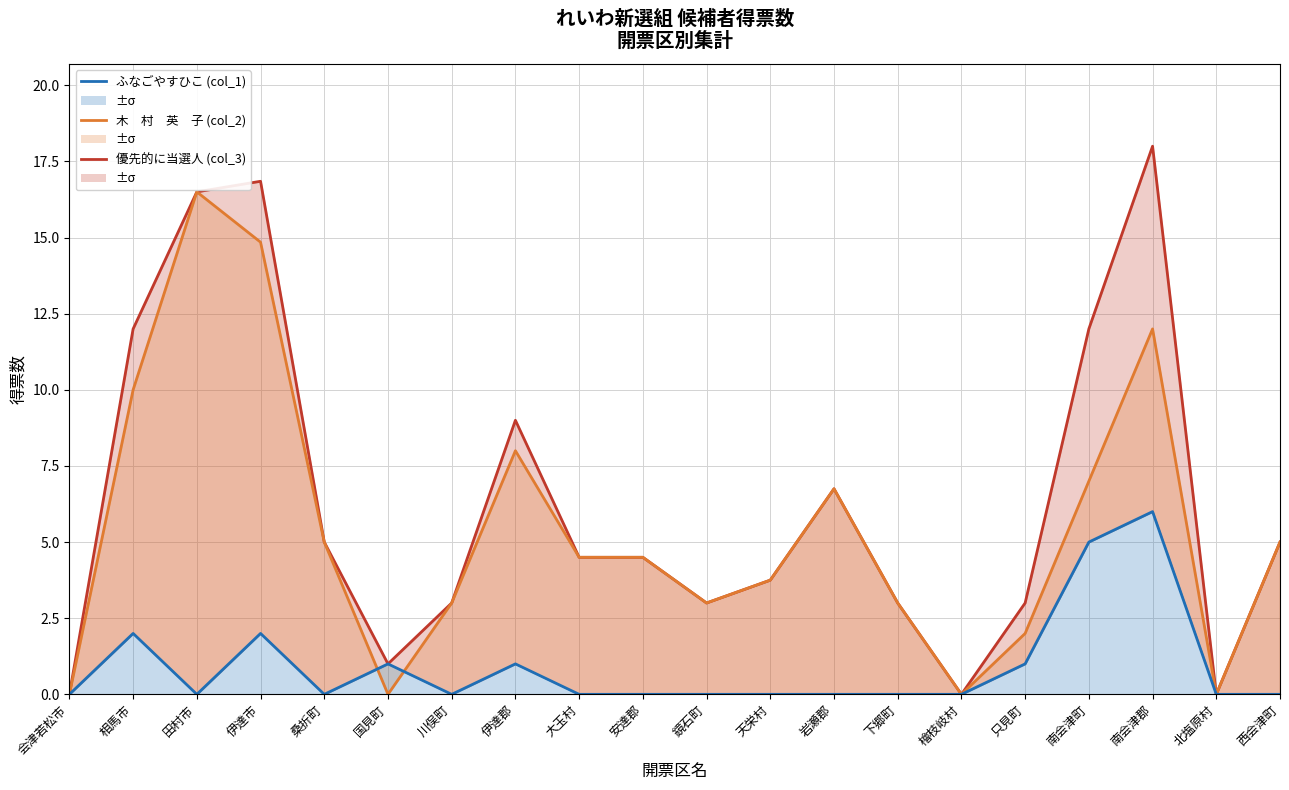

What is the spread (max minus min) of values at 伊達郡?

8.0